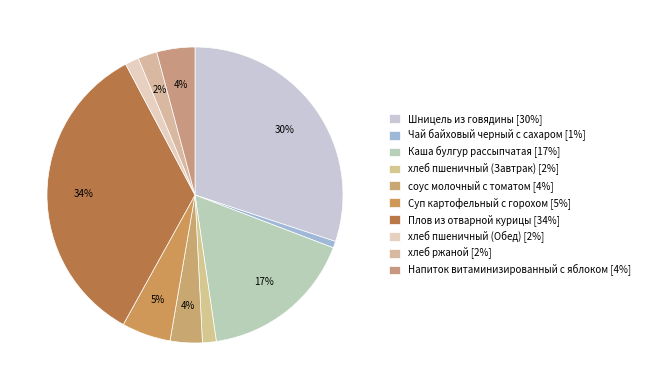

Which has a higher value, Напиток витаминизированный с яблоком or Шницель из говядины?

Шницель из говядины